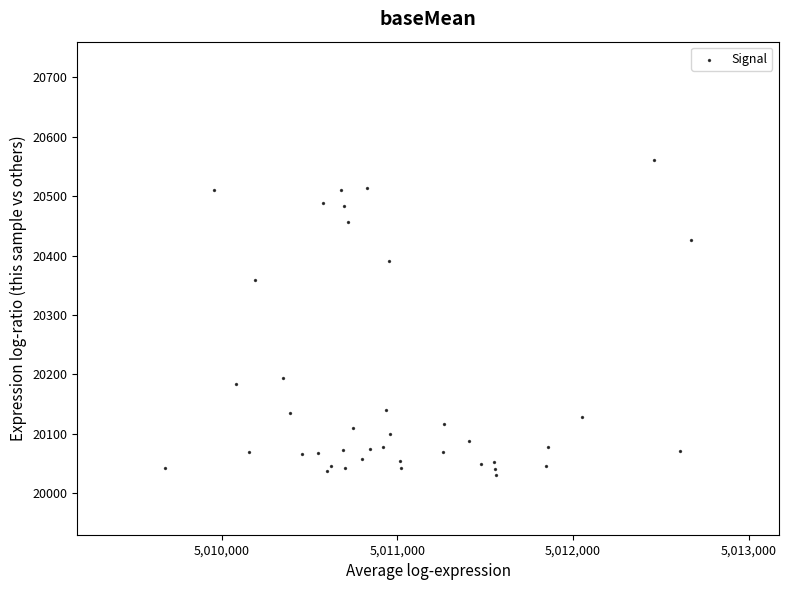

What Y value in the scatter plot is closest to 20295?

20358